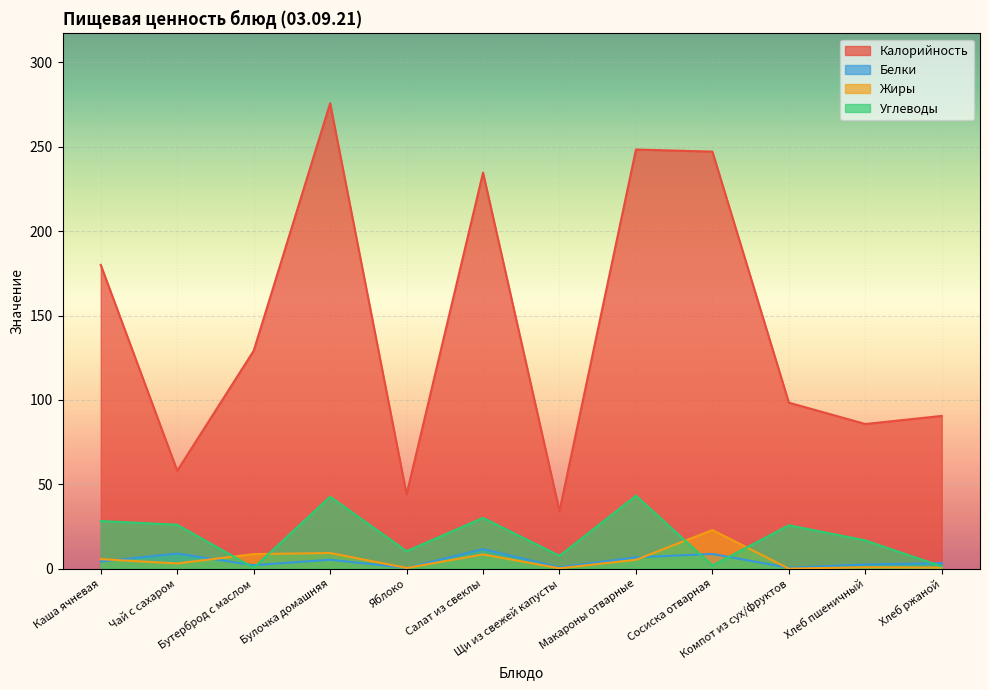

What are all the series names shown in the legend?

Калорийность, Белки, Жиры, Углеводы